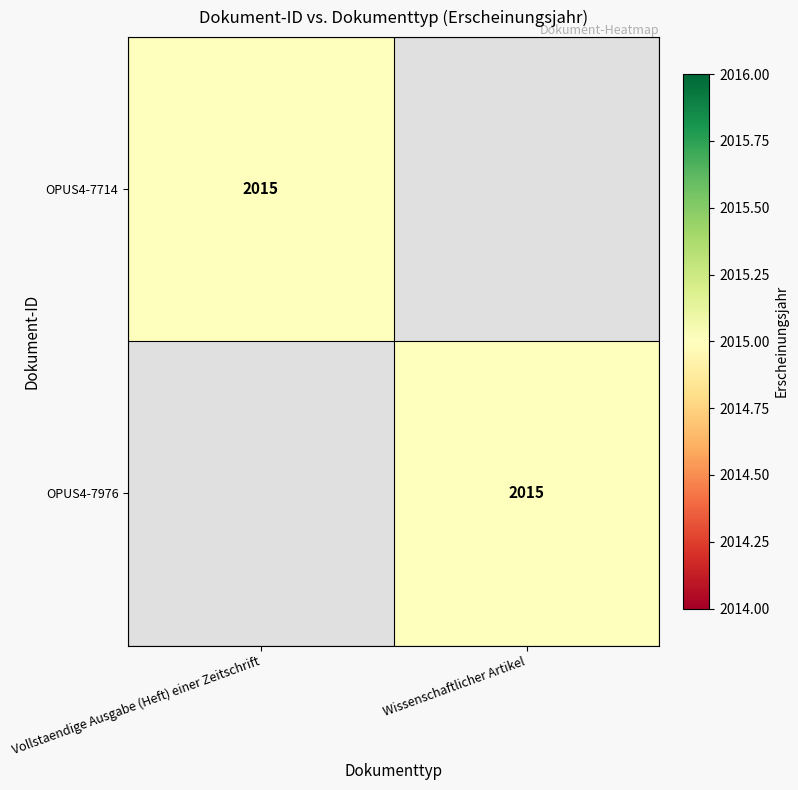

Between Vollstaendige Ausgabe (Heft) einer Zeitschrift and Wissenschaftlicher Artikel, which is larger?

Vollstaendige Ausgabe (Heft) einer Zeitschrift